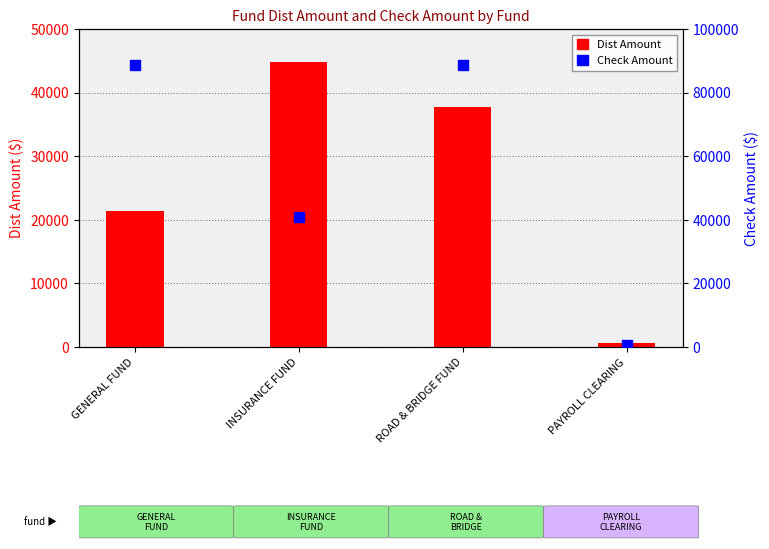

What is the total value across all series at INSURANCE FUND?

85677.8